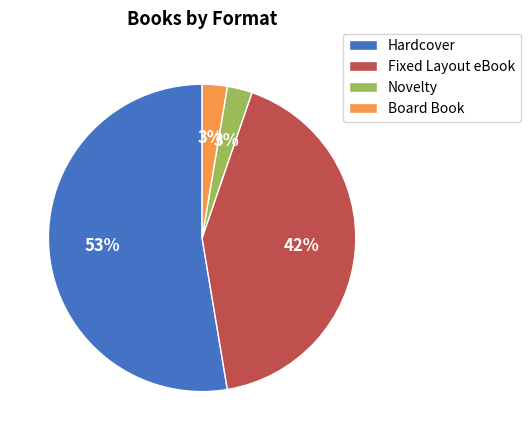

Which slice is the largest?

Hardcover